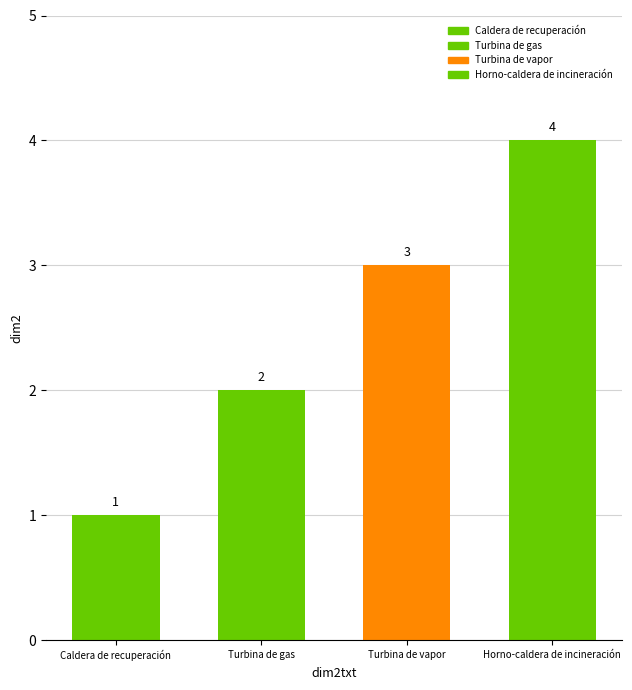

What is the average value?

2